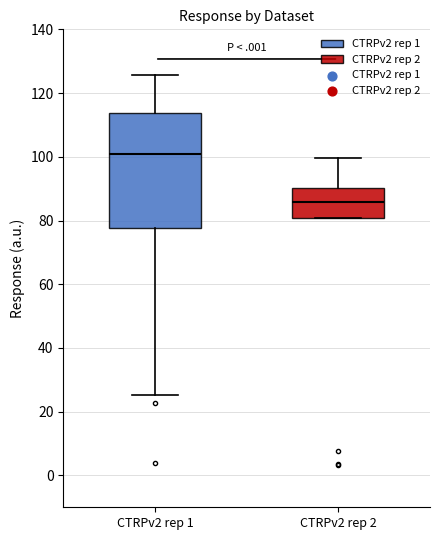

Which box's median line is the lowest?

CTRPv2 rep 2